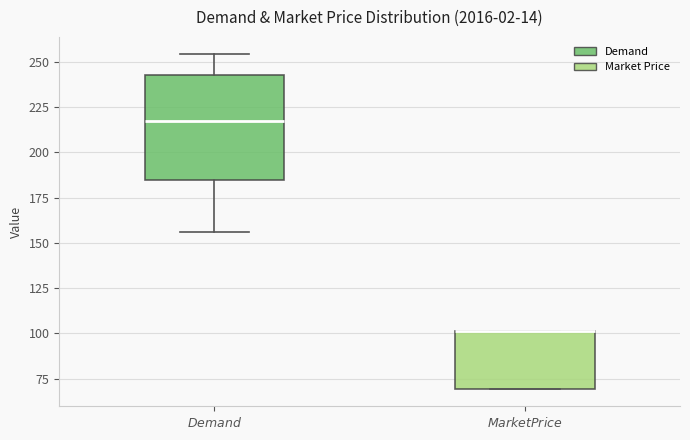

Where is the upper edge of the box for $Demand$ on the y-axis? The values are not printed on the chart, so give them approximately, as read against the axis.

245